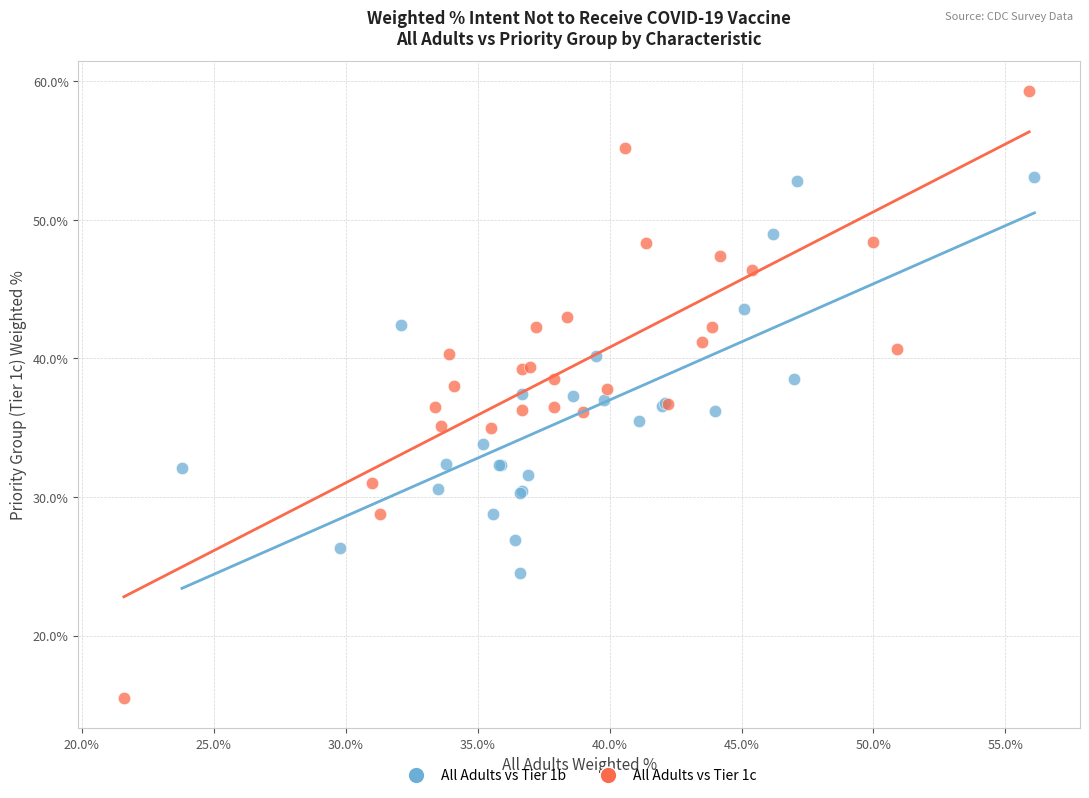

Which series reaches the maximum Y coordinate?

All Adults vs Tier 1c